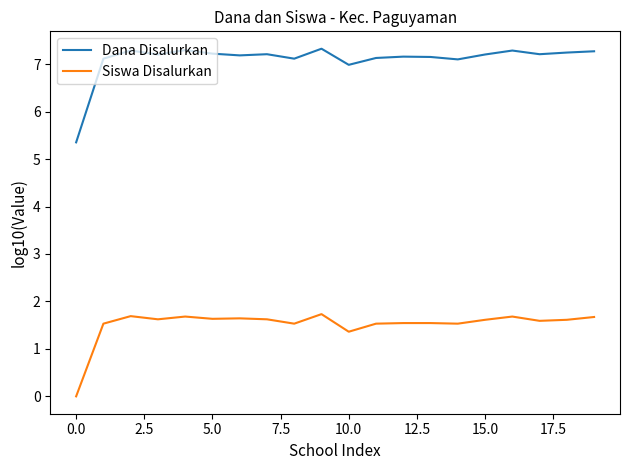

List the series in order of their overall mean, lowest first.

Siswa Disalurkan, Dana Disalurkan